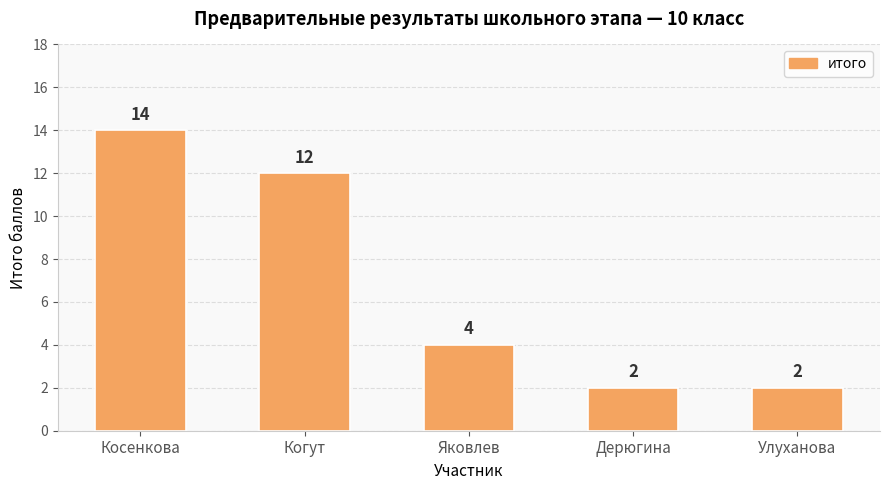

What is the value of the 3rd bar from the left?

4